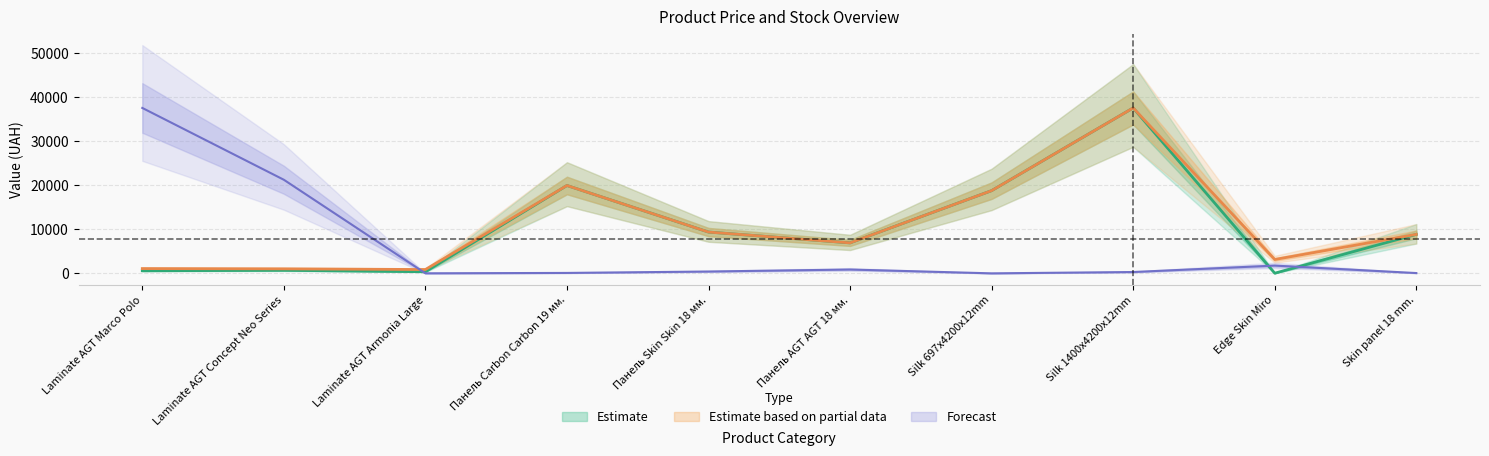

What is the label of the 3rd point from the left?

Laminate AGT Armonia Large